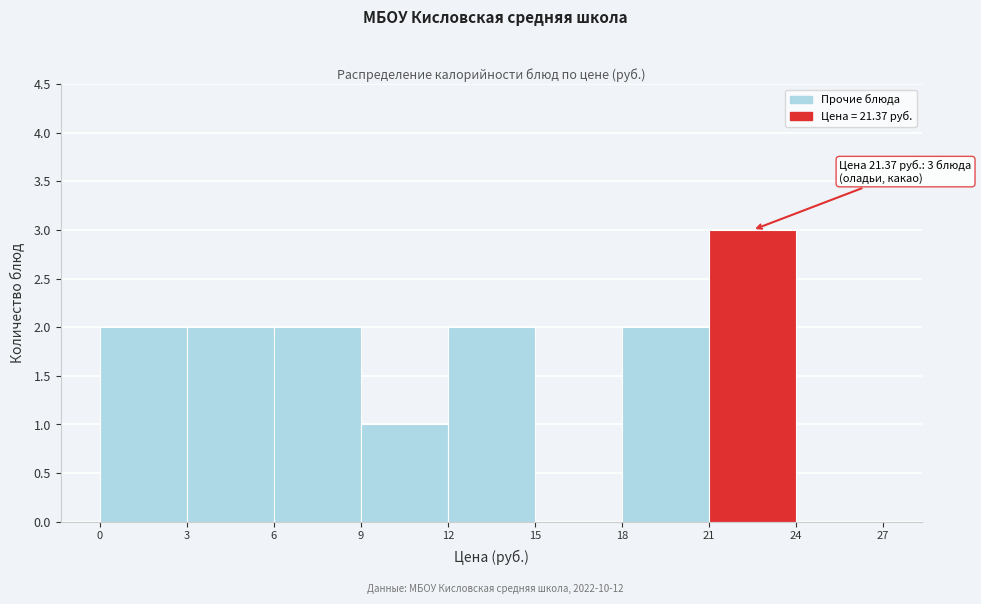

Over which range of the x-axis is the bar tallest?

21 to 24